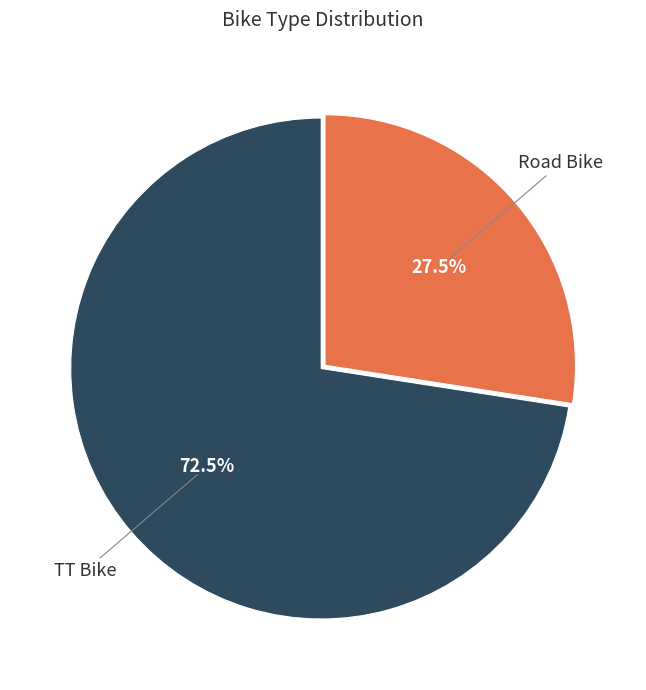

How many segments does this pie chart have?

2